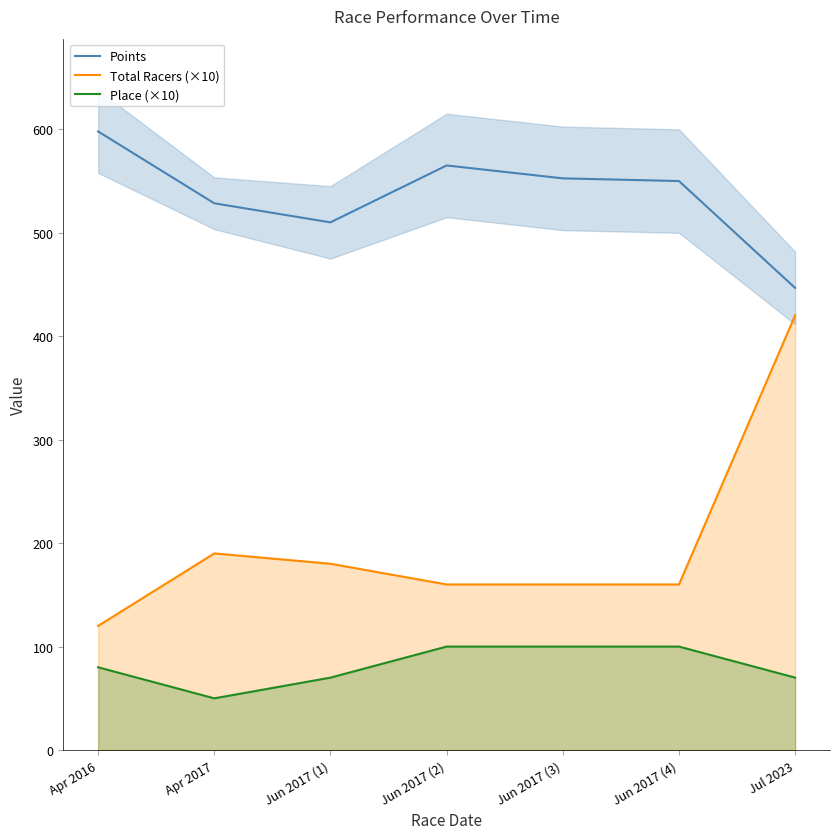

The Total Racers (×10) series shows 297.6 at Apr 2017. True or false?

False